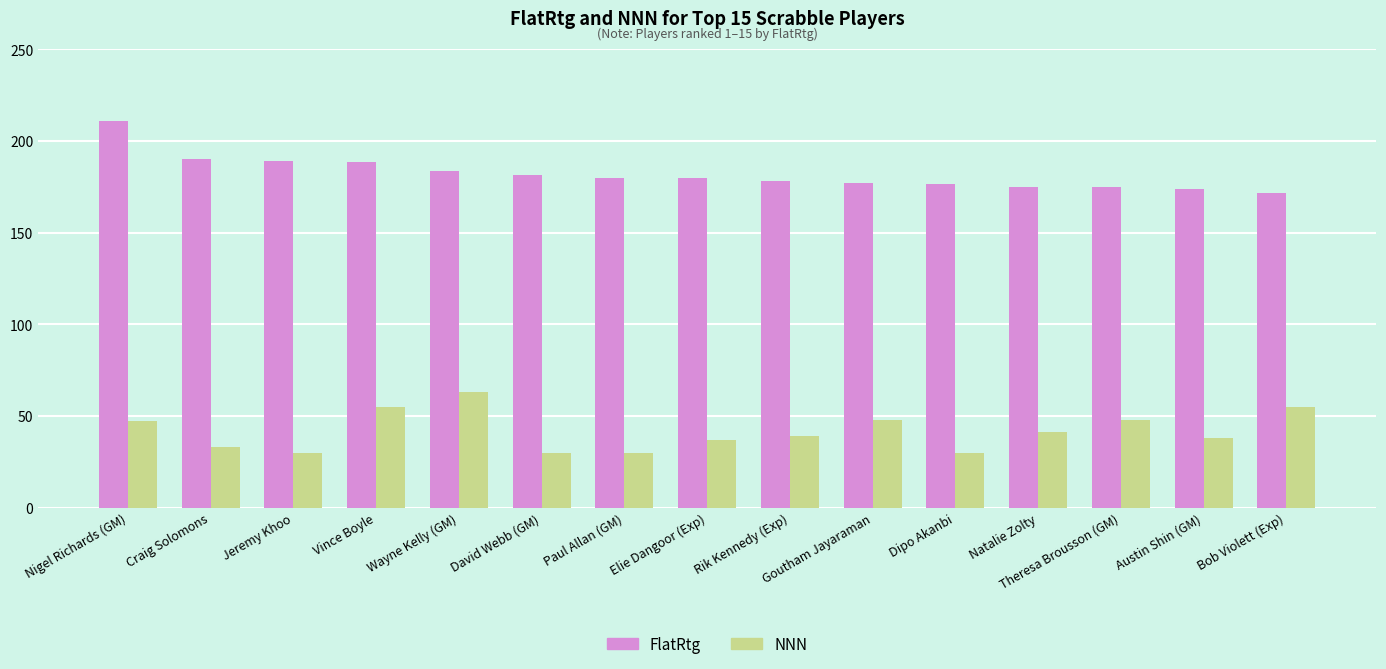

Which series changed the most between Nigel Richards (GM) and Rik Kennedy (Exp)?

FlatRtg